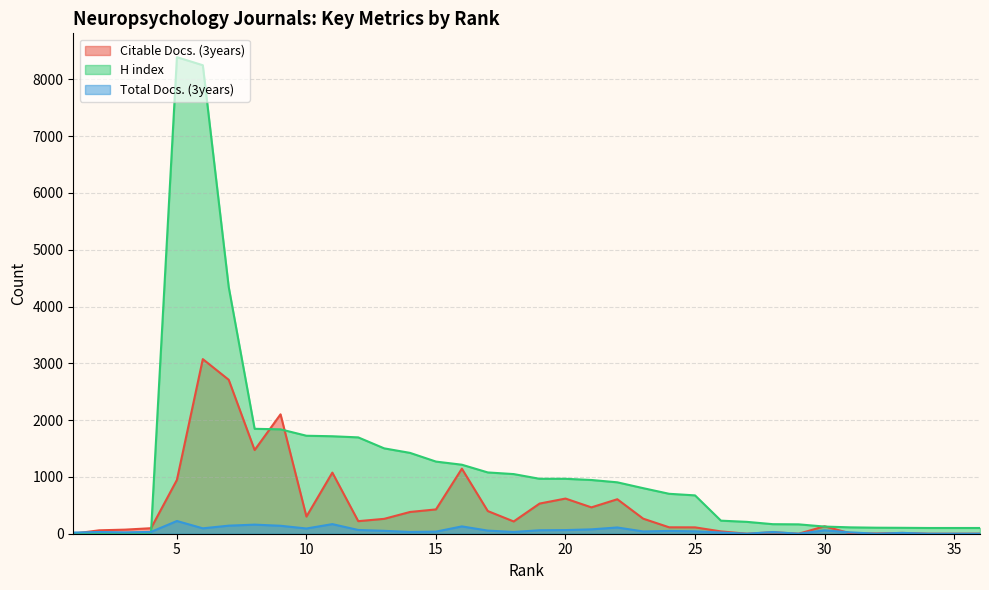

Is the value of Citable Docs. (3years) at 9 greater than the value of Total Docs. (3years) at 15?

Yes